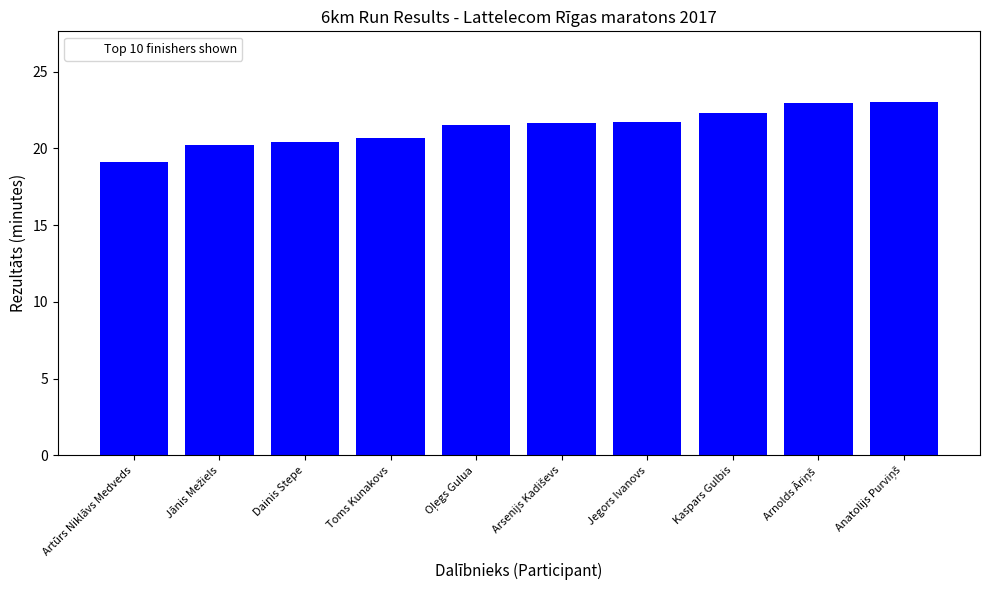

What is the difference between the maximum and minimum values?

3.9